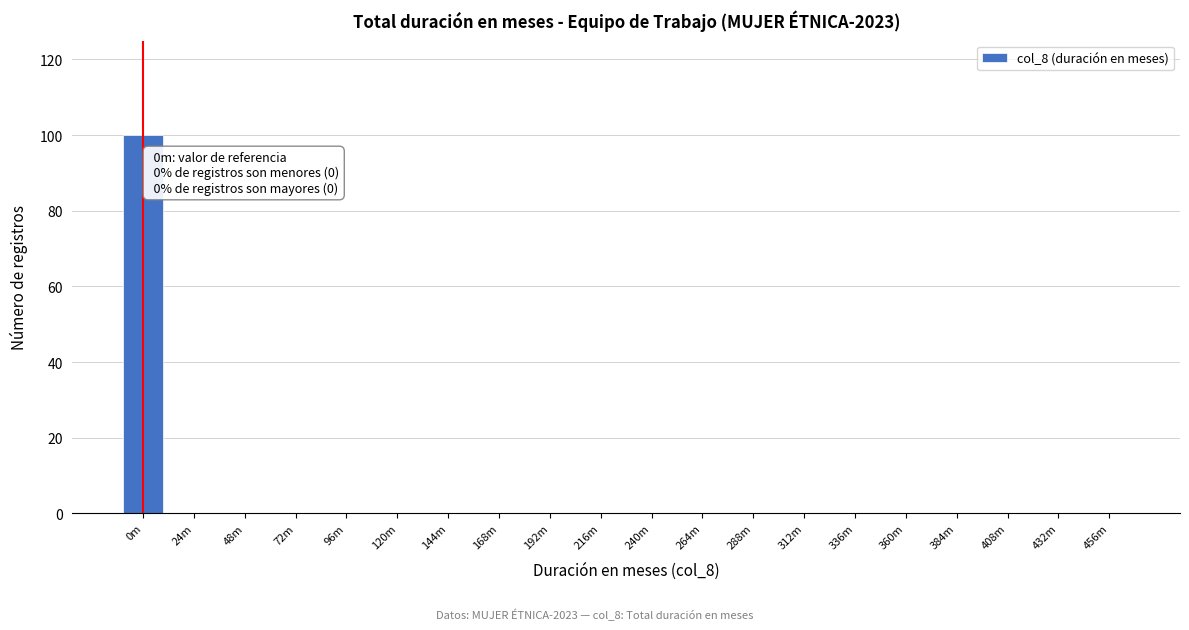

Reading right to left, what are all the values shown in this chart?

456m=0	432m=0	408m=0	384m=0	360m=0	336m=0	312m=0	288m=0	264m=0	240m=0	216m=0	192m=0	168m=0	144m=0	120m=0	96m=0	72m=0	48m=0	24m=0	0m=100